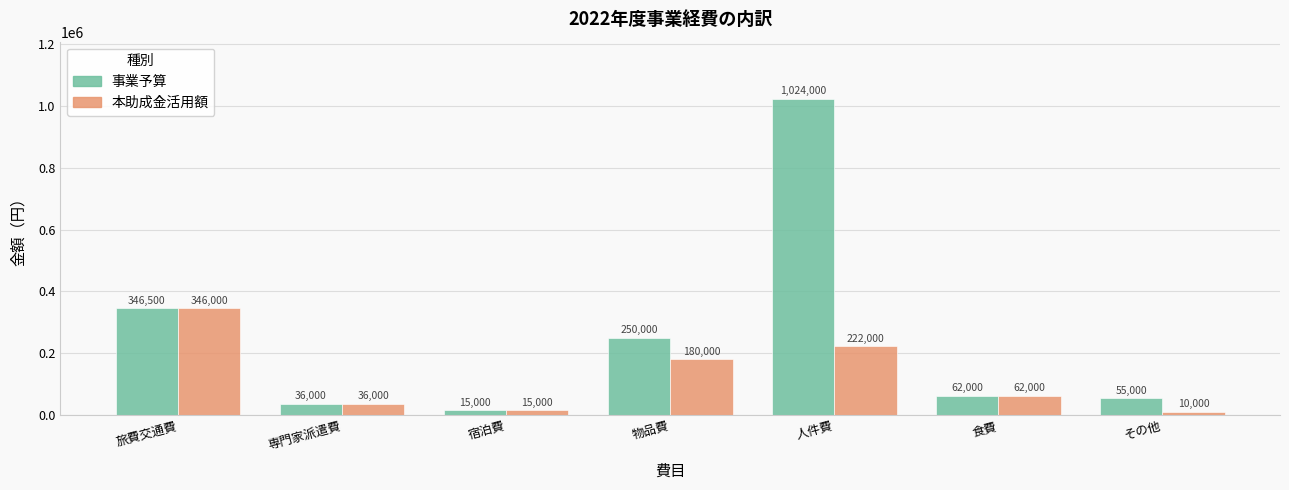

At which label does 本助成金活用額 first exceed 62000?

旅費交通費